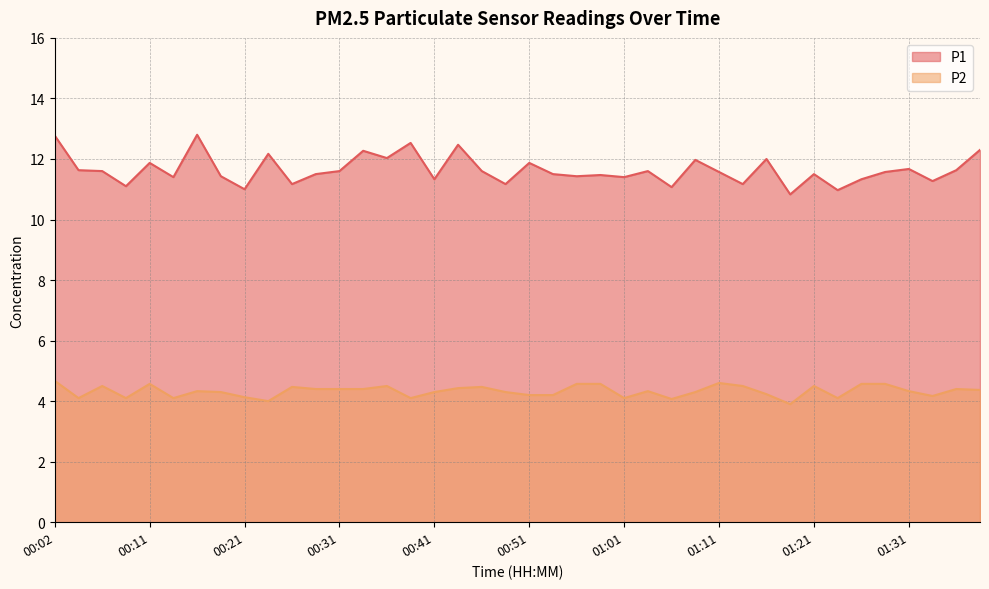

What position from the left is 00:14?

6